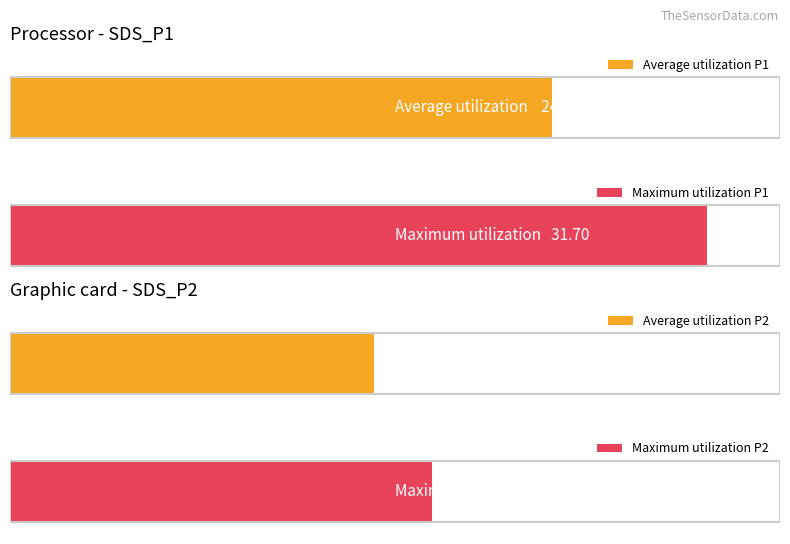

Between SDS_P1 and SDS_P2, which series saw the biggest shift?

Maximum utilization